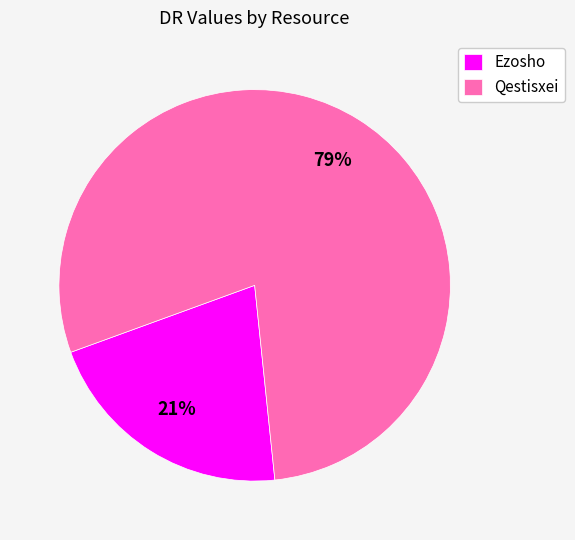

Rank the categories by value from lowest to highest.

Ezosho, Qestisxei